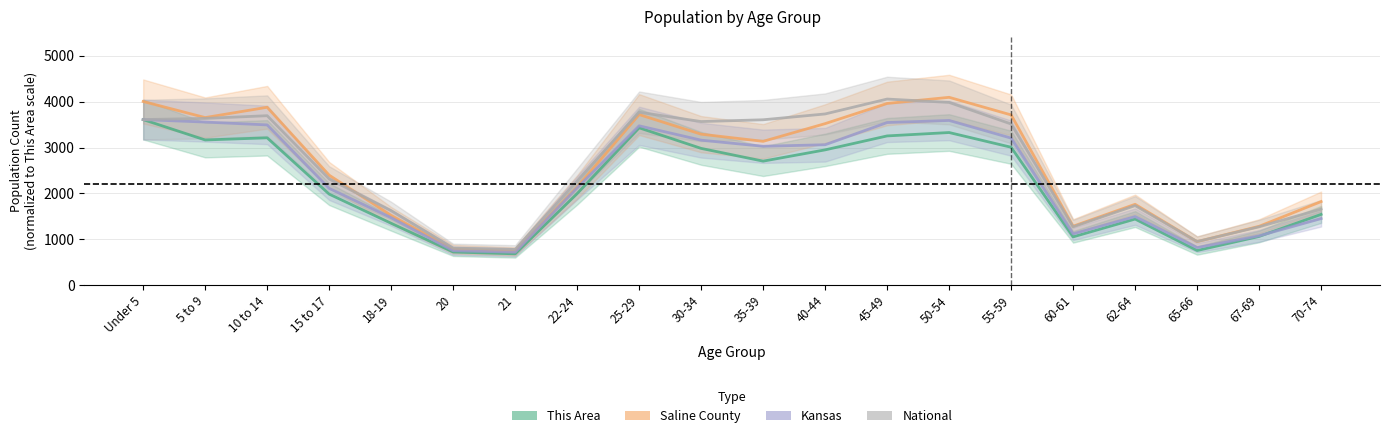

Is the value of Kansas at 15 to 17 greater than the value of National at Under 5?

No